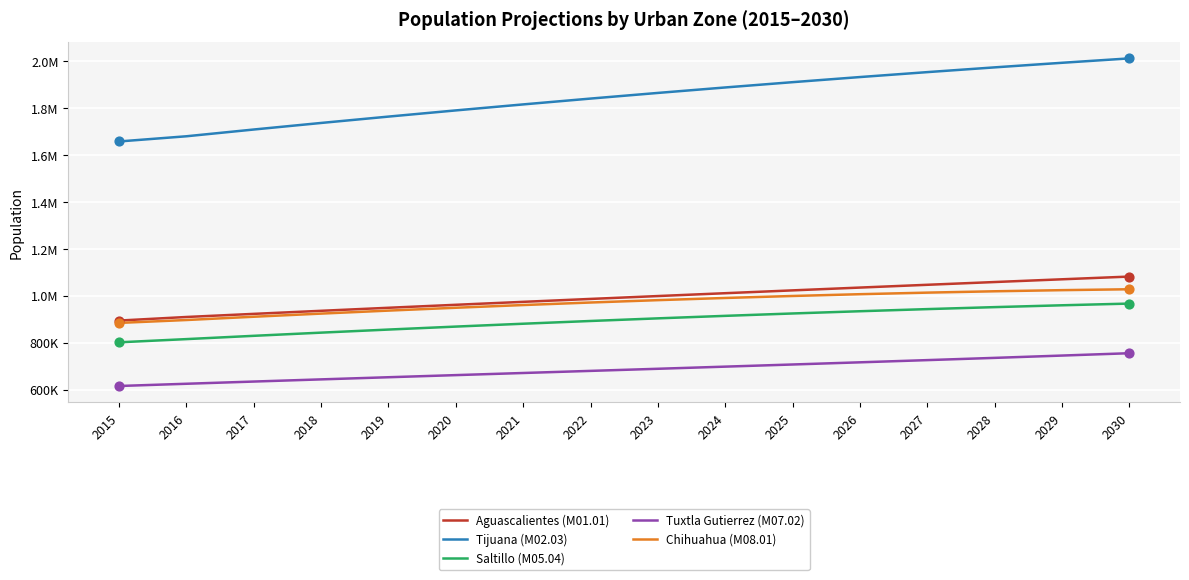

At which category is the sum across all series the highest?

2030